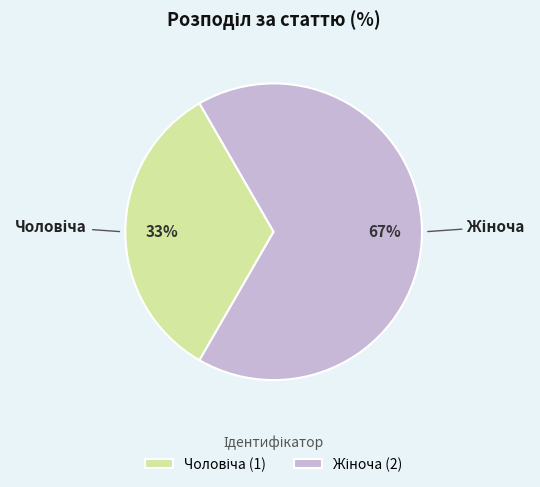

Is there any slice that represents more than half of the pie?

Yes